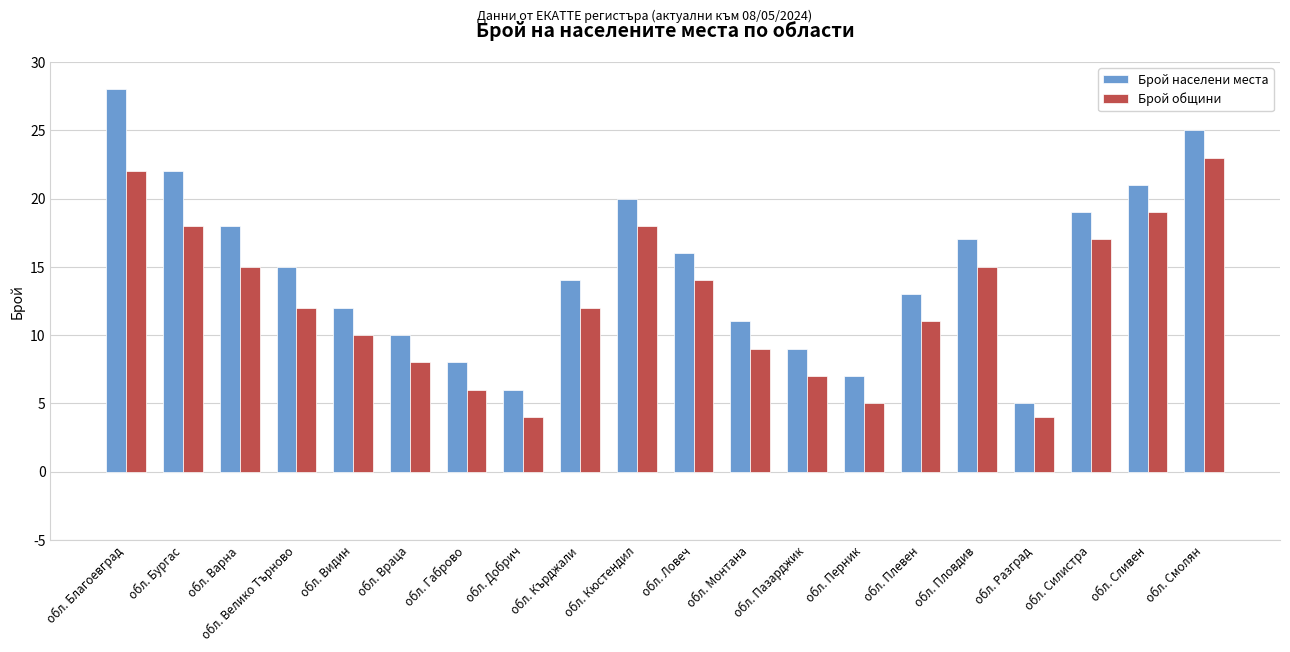

What is the value of the Брой населени места bar at the 20th from the left?

25